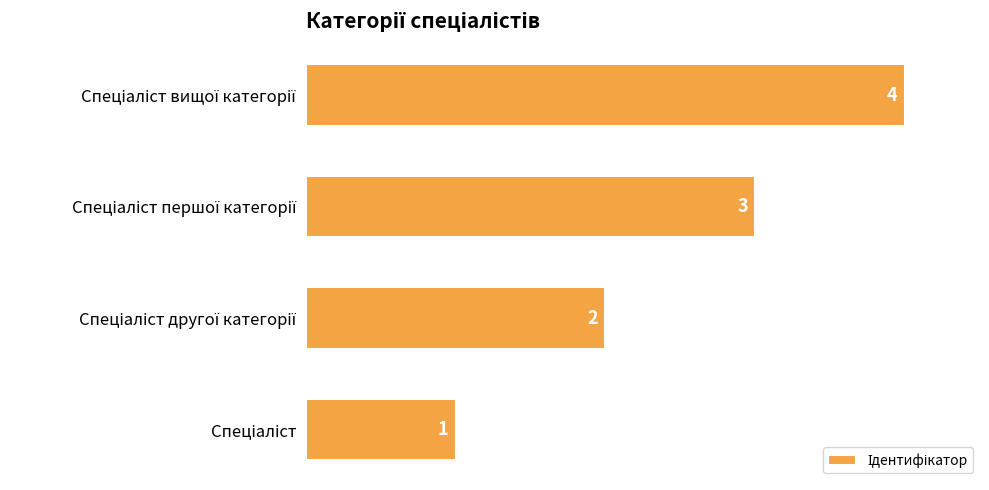

Count the values in the range 2 to 4.

3